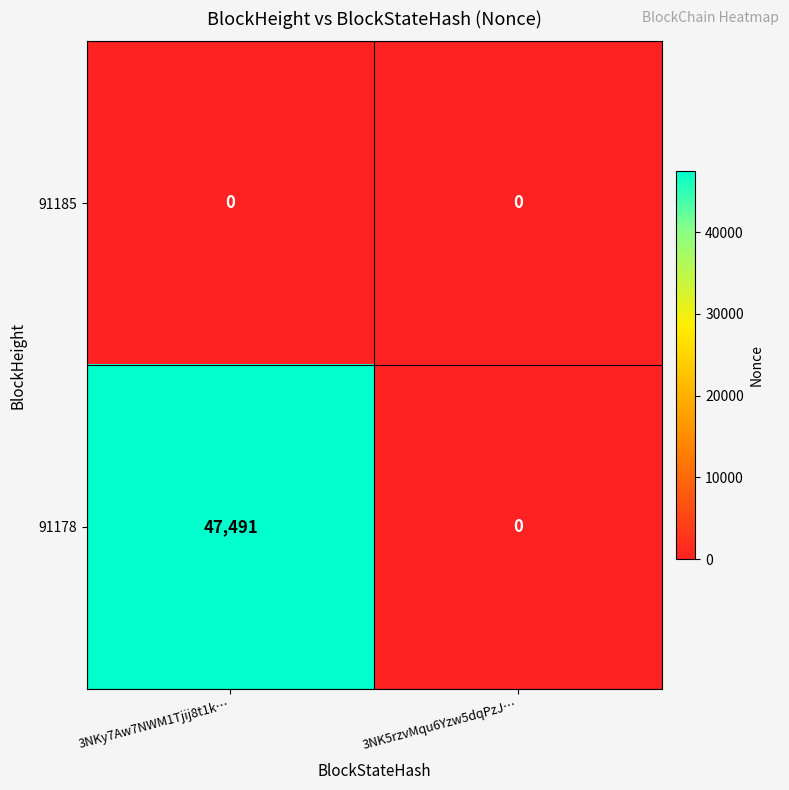

List the series in order of their peak value, lowest first.

91185, 91178